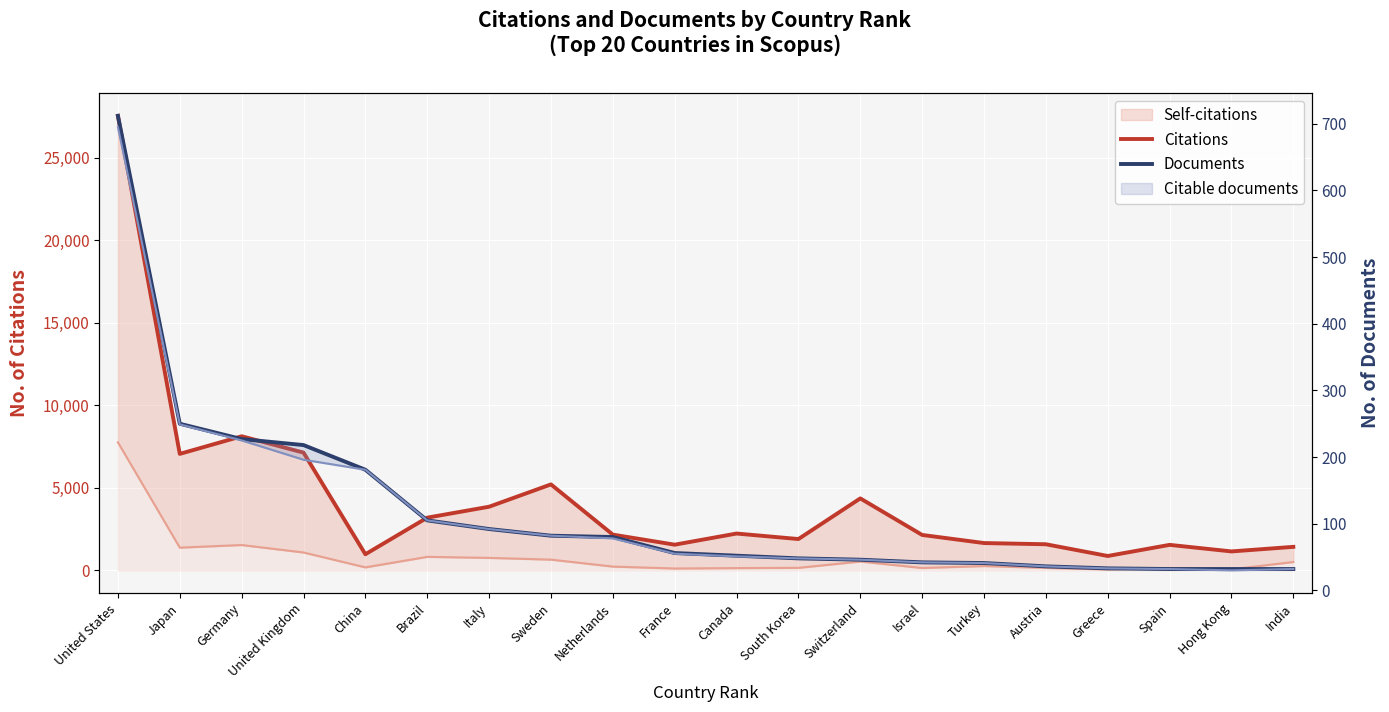

Which category has the highest value in the Citations series?

United States